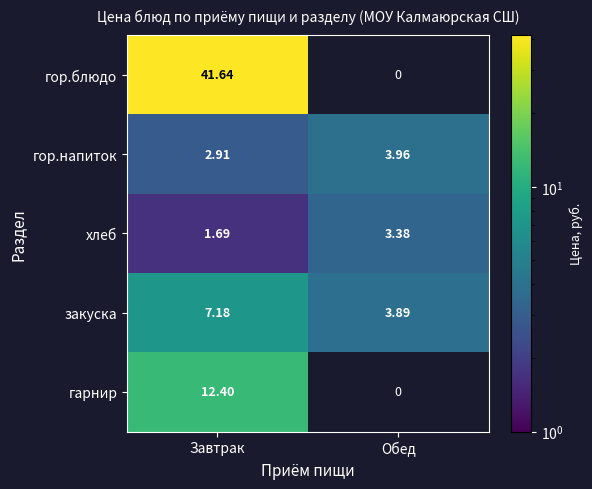

At which label is закуска closest to 5?

Обед